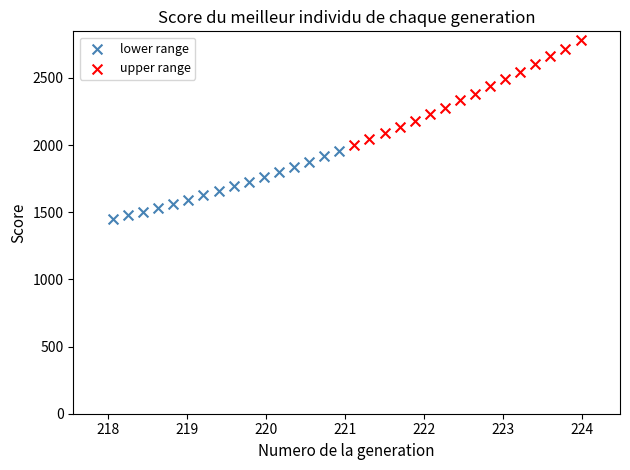

Which series reaches the maximum Y coordinate?

upper range